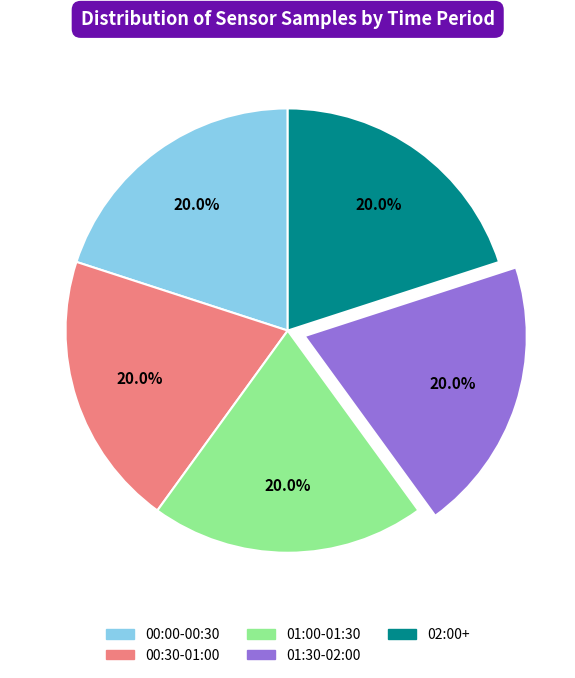

Count the number of slices in the pie.

5